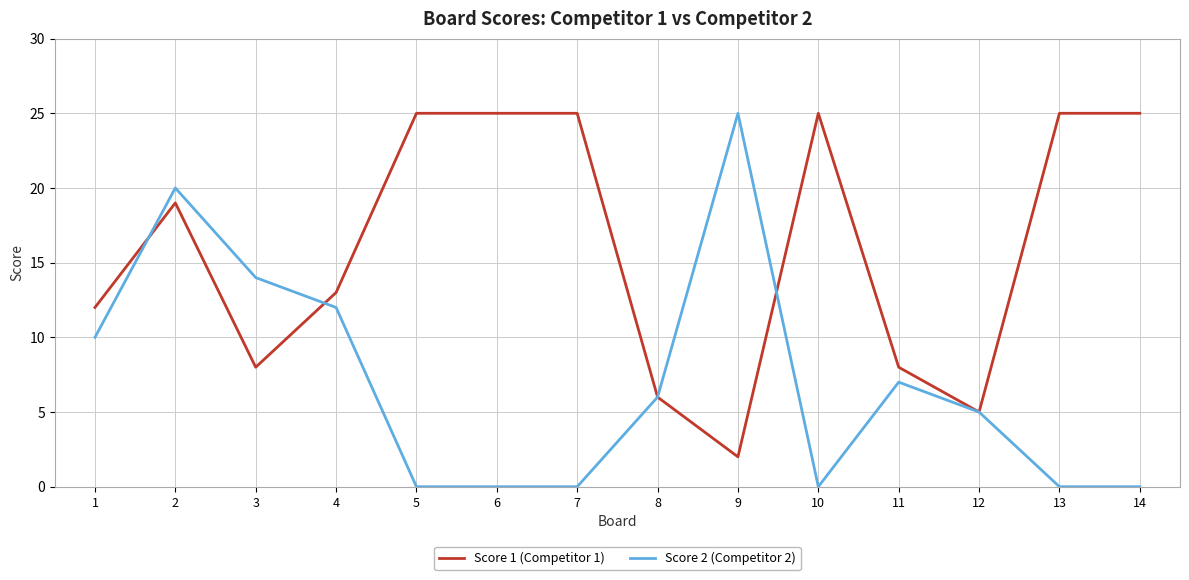

At how many categories does at least one series exceed 18?

8